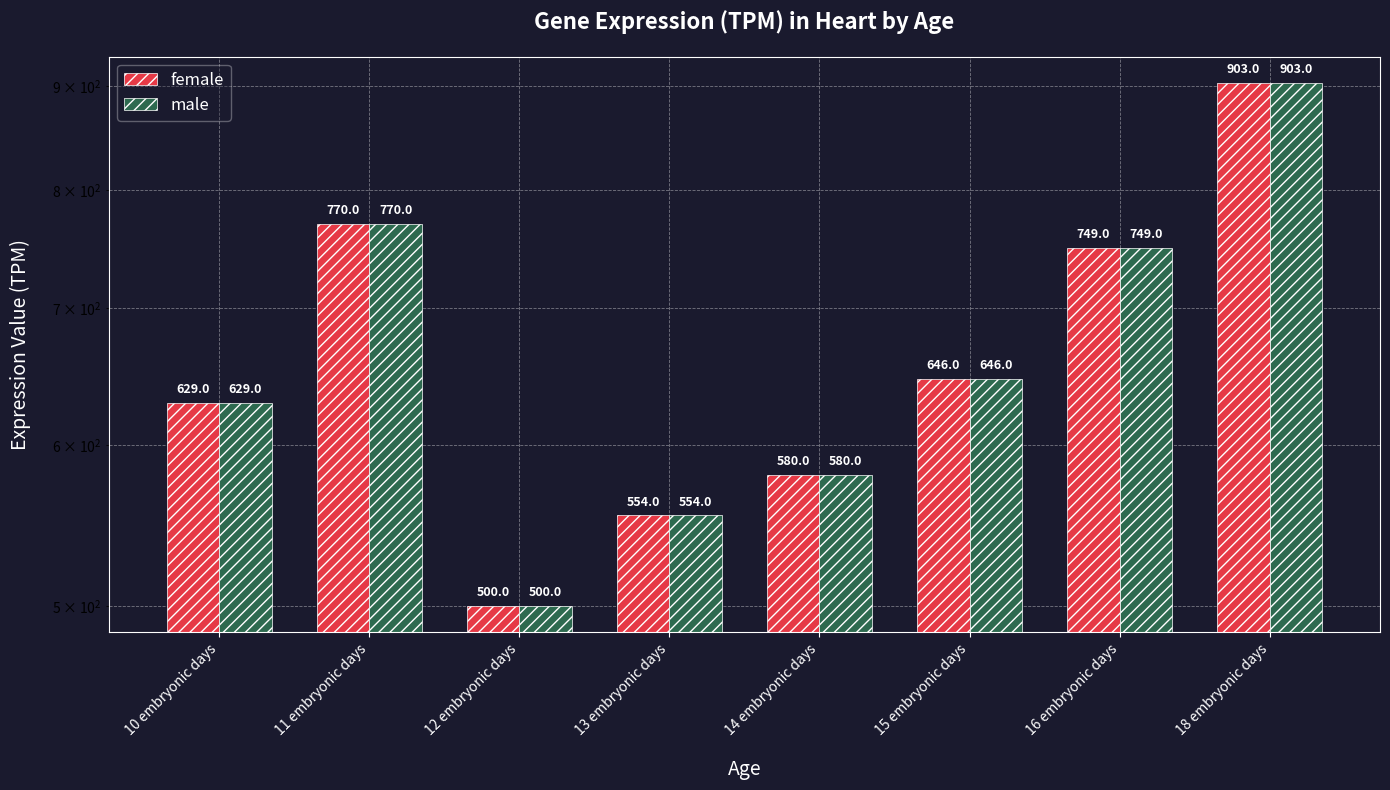

What is the sum of the male values at 18 embryonic days and 11 embryonic days?

1673